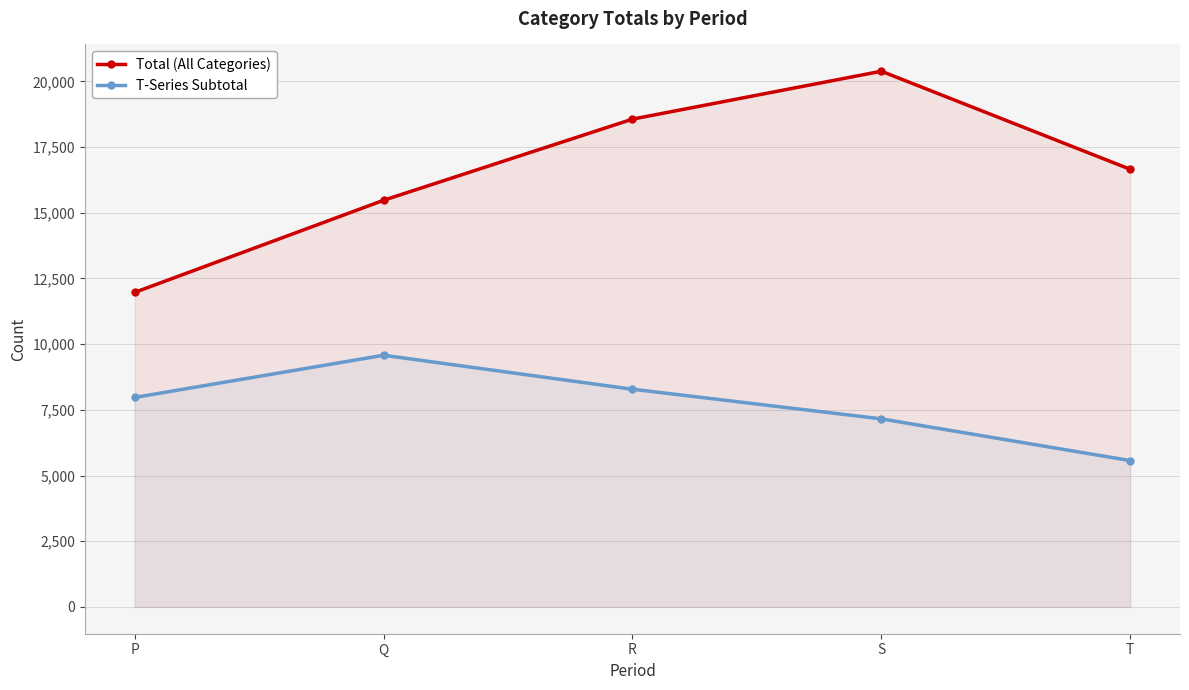

How many lines are shown in the chart?

2